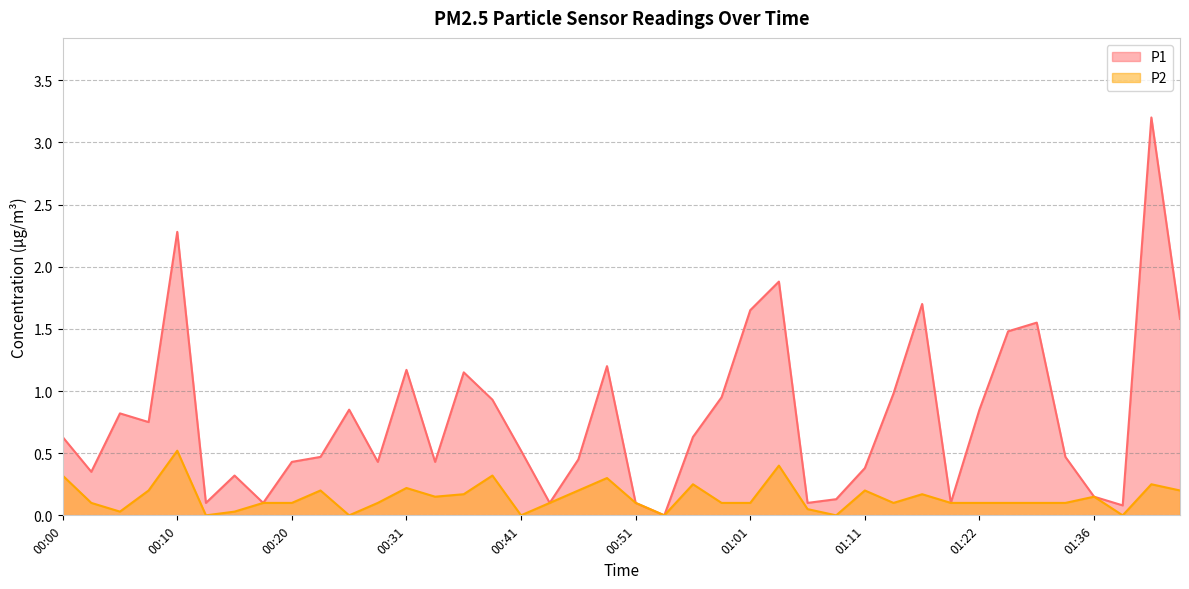

At which label is P2 closest to 0?

00:13